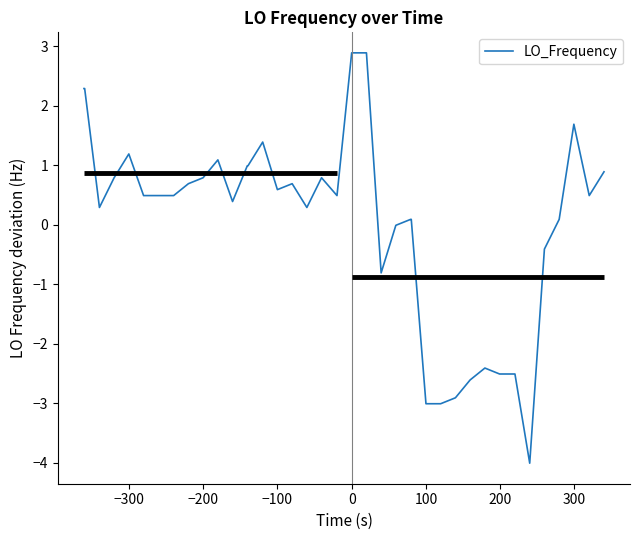

What is the smallest value displayed?

-4.0